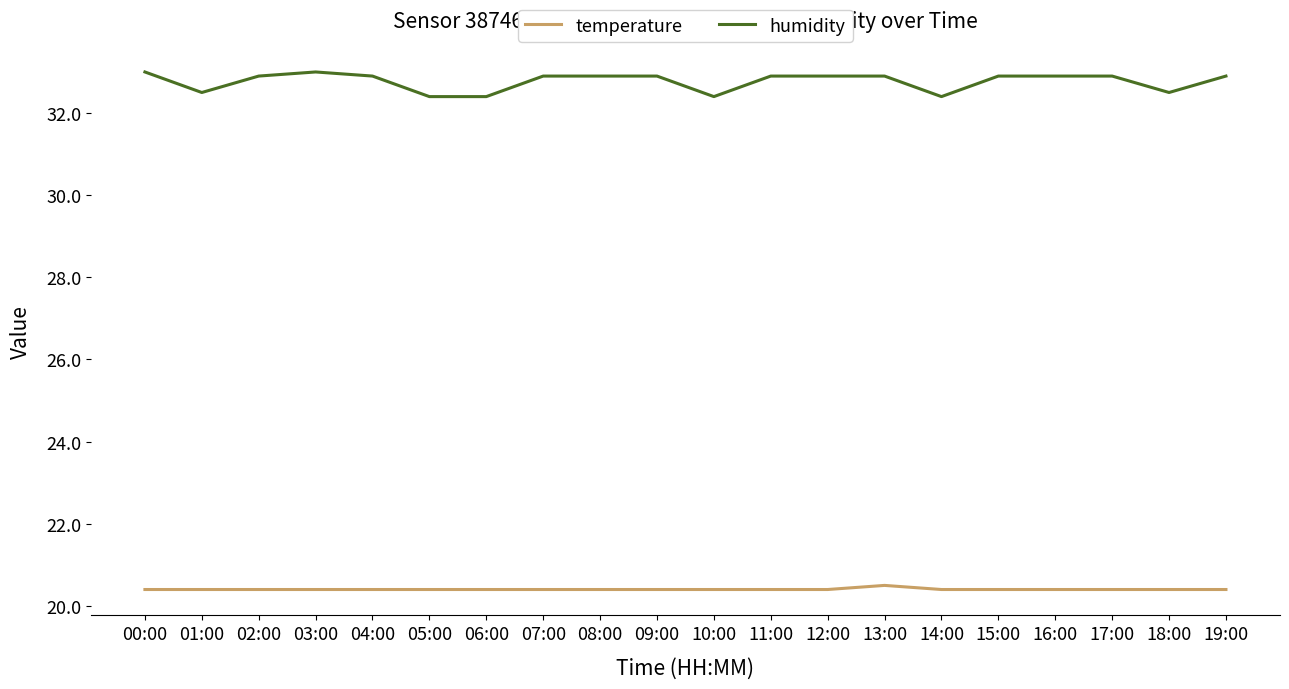

What is the difference between the maximum and minimum values in the humidity series?

0.6